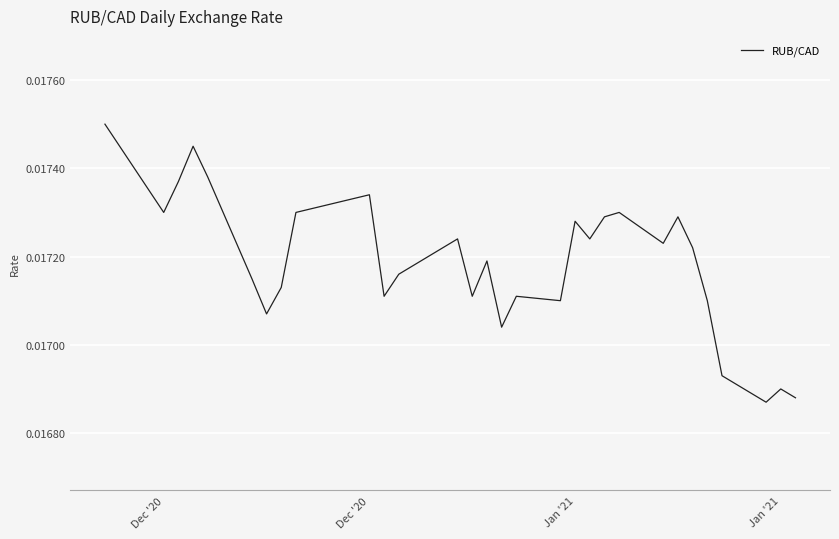

Does the chart display data point markers on the line(s)?

No